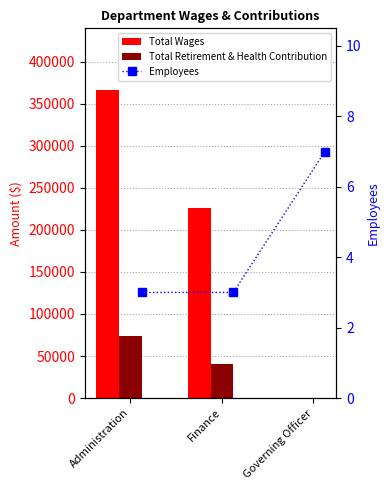

List the labels in order of Total Retirement & Health Contribution value, smallest first.

Governing Officer, Finance, Administration